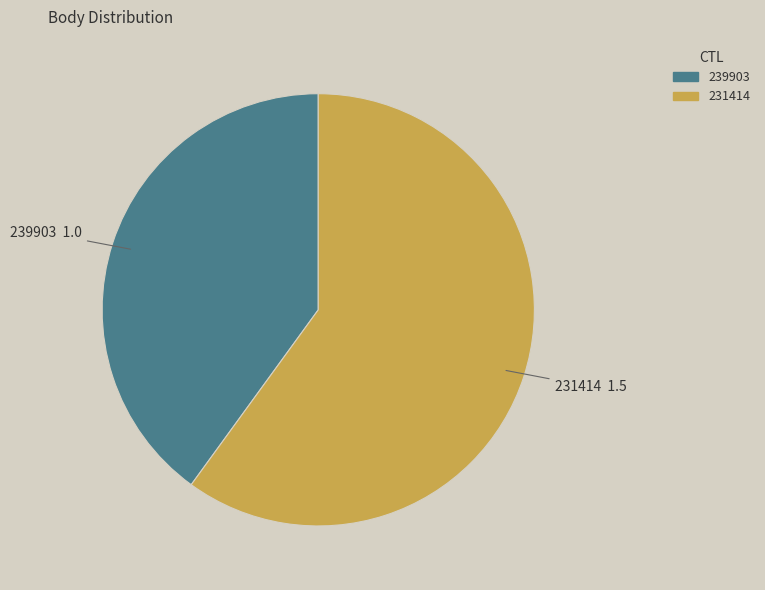

The 231414 slice represents 60% of the pie. True or false?

True